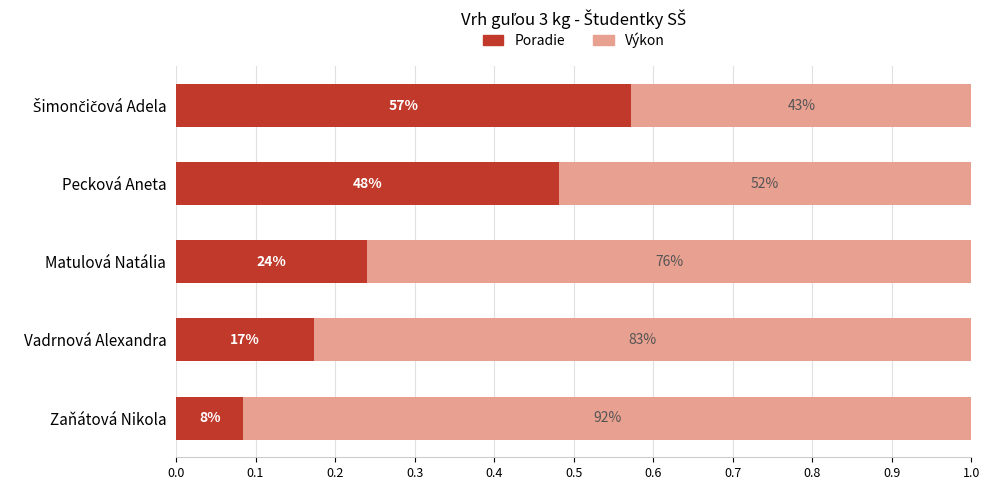

Rank the series by their maximum value, from lowest to highest.

Poradie, Výkon